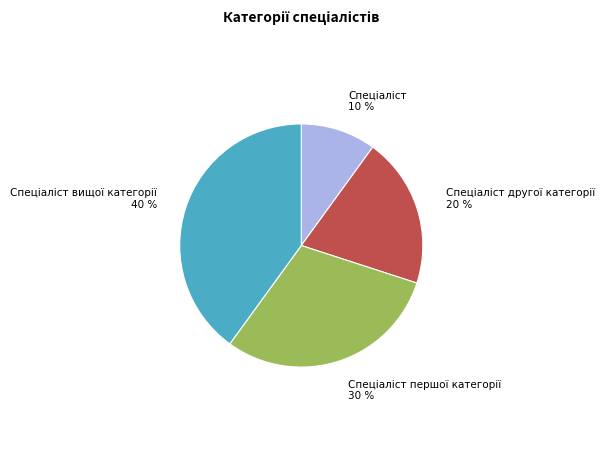

Is there any slice that represents more than half of the pie?

No